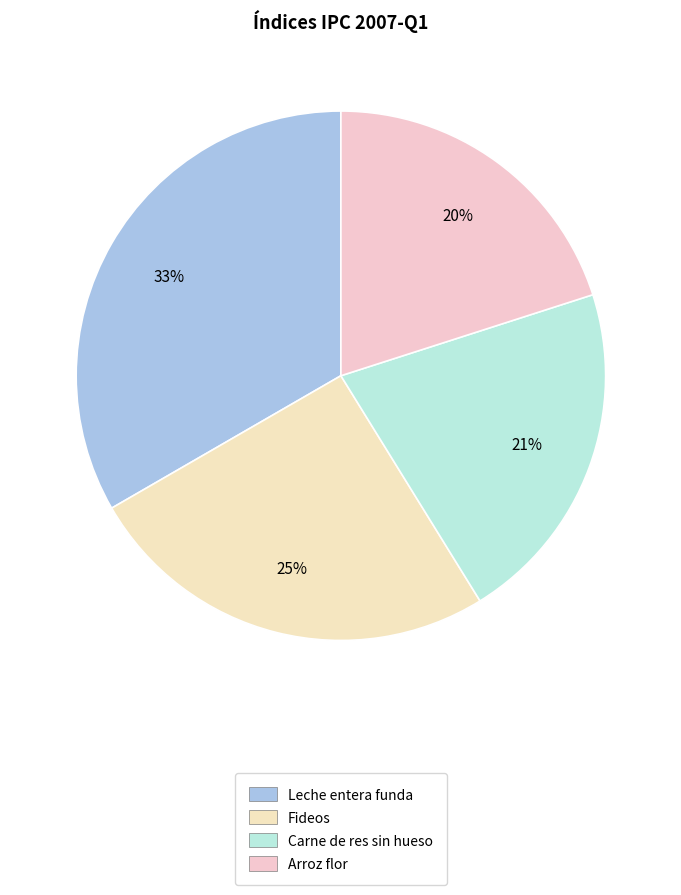

Which slice is the largest?

Leche entera funda